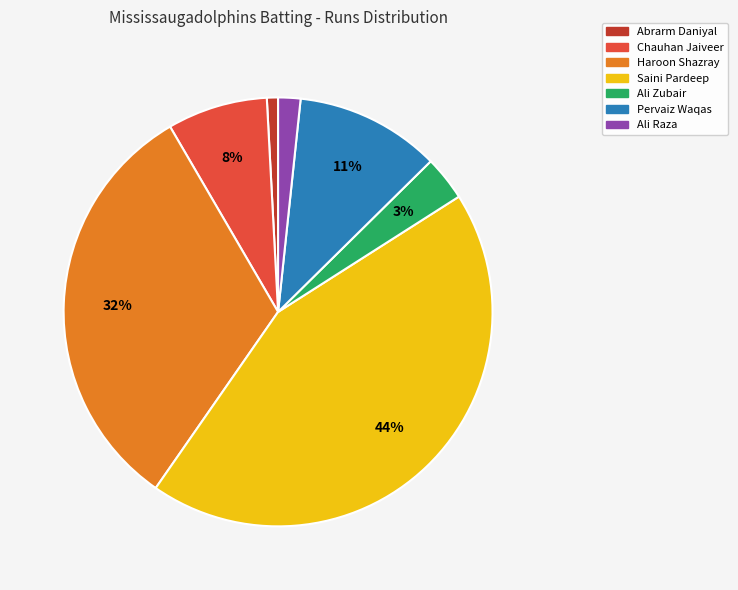

The Chauhan Jaiveer slice represents 8% of the pie. True or false?

True